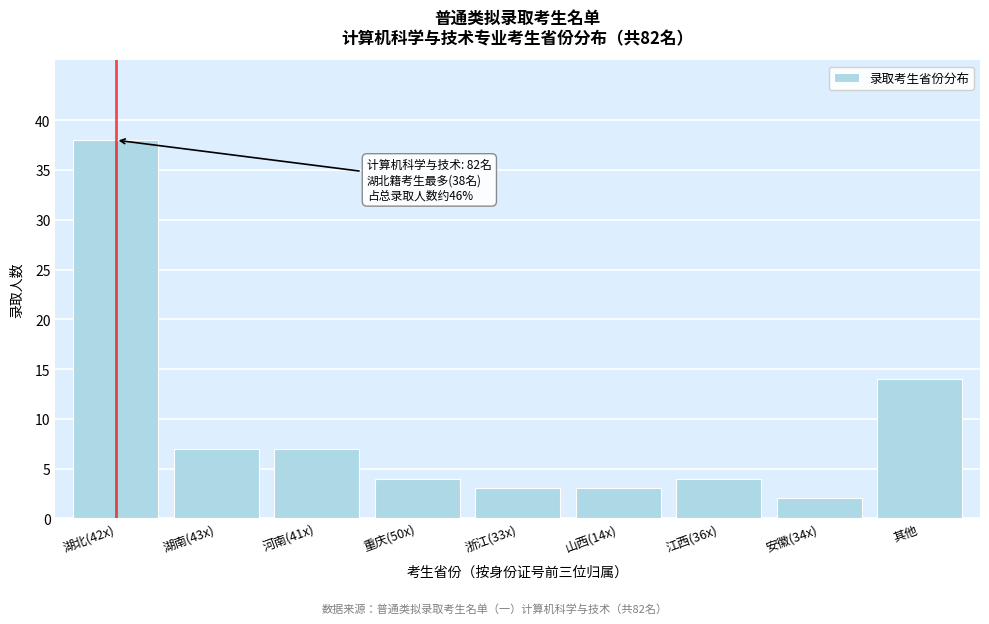

Reading left to right, list all the values displayed in this chart.

38	7	7	4	3	3	4	2	14